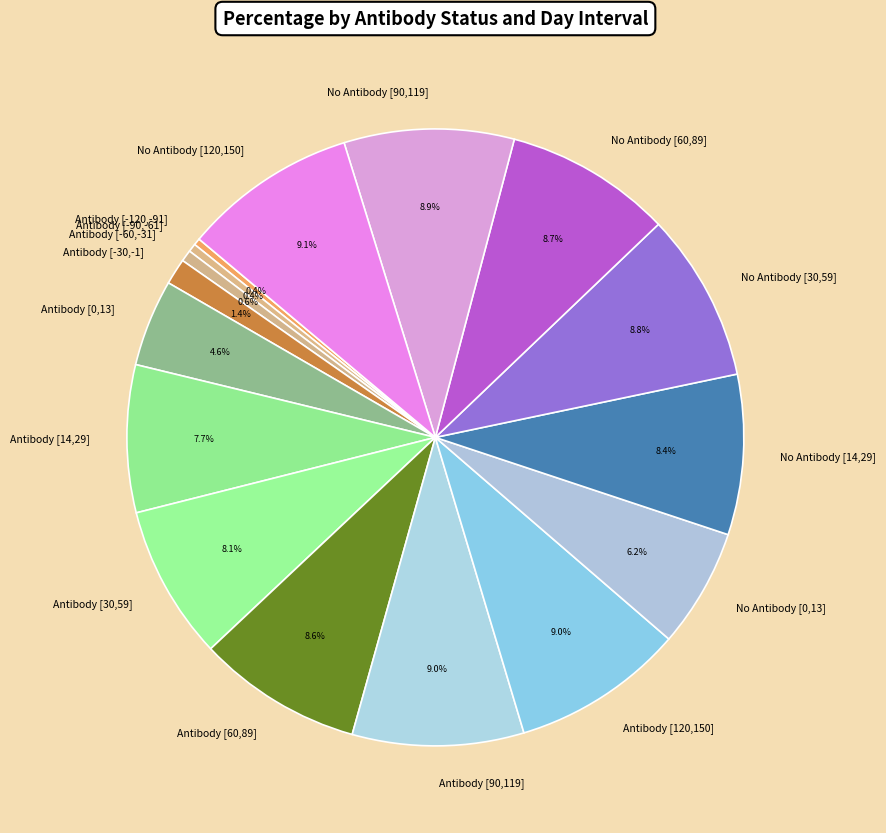

How many slices are in this pie chart?

16